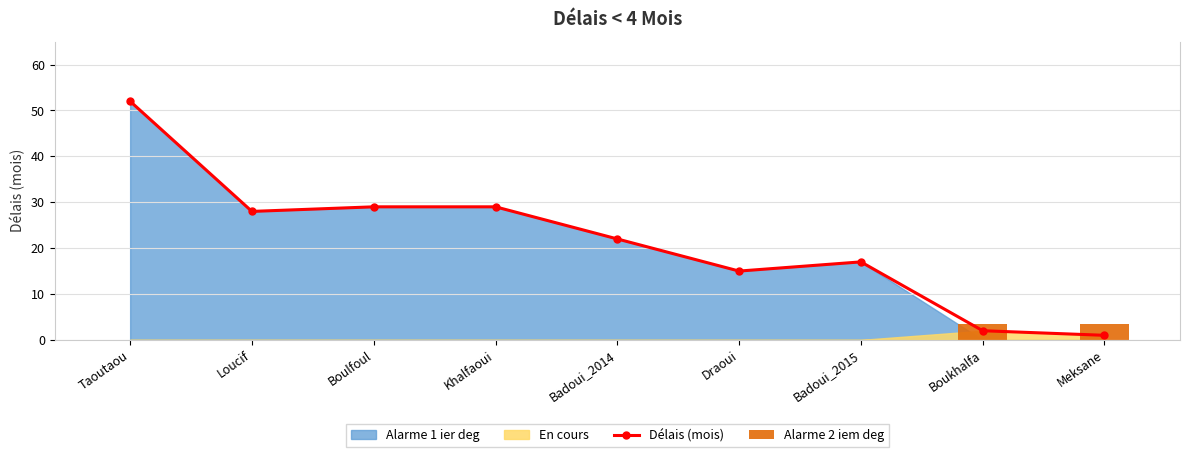

Which series has the largest range (max minus min)?

Délais (mois)